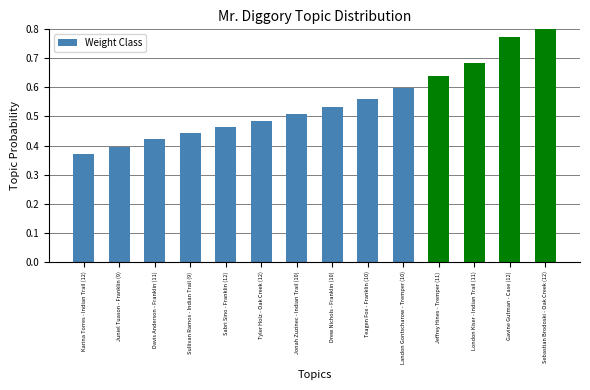

True or false: the data shows 0.7 at London Kiser - Indian Trail (11).

True